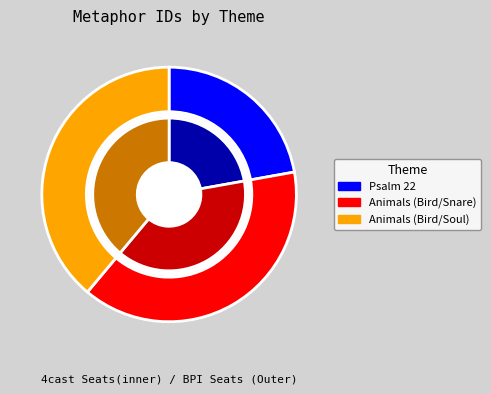

Is there a majority slice in this chart?

No